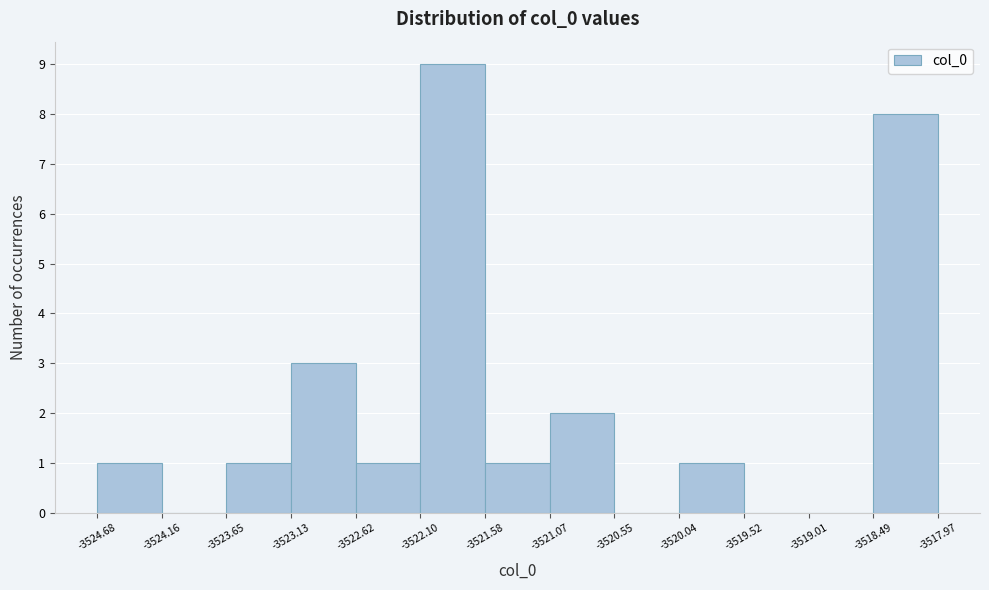

Over which range of the x-axis is the bar tallest?

-3522.10 to -3521.58